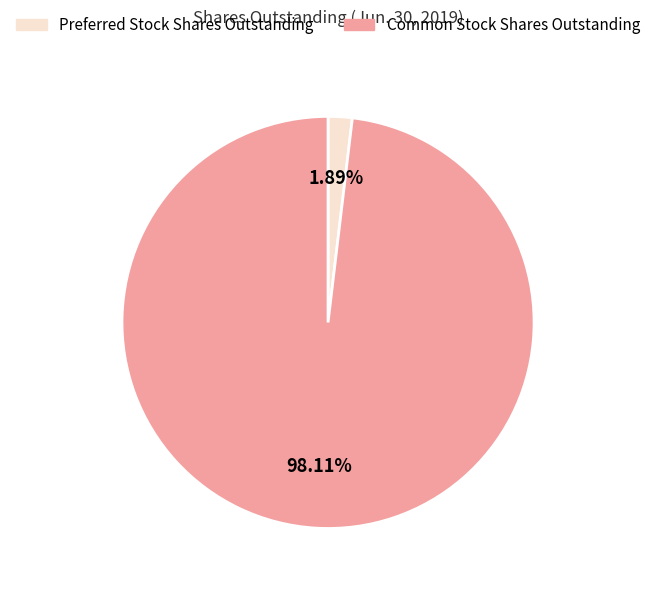

Rank the categories by value from lowest to highest.

Preferred Stock Shares Outstanding, Common Stock Shares Outstanding